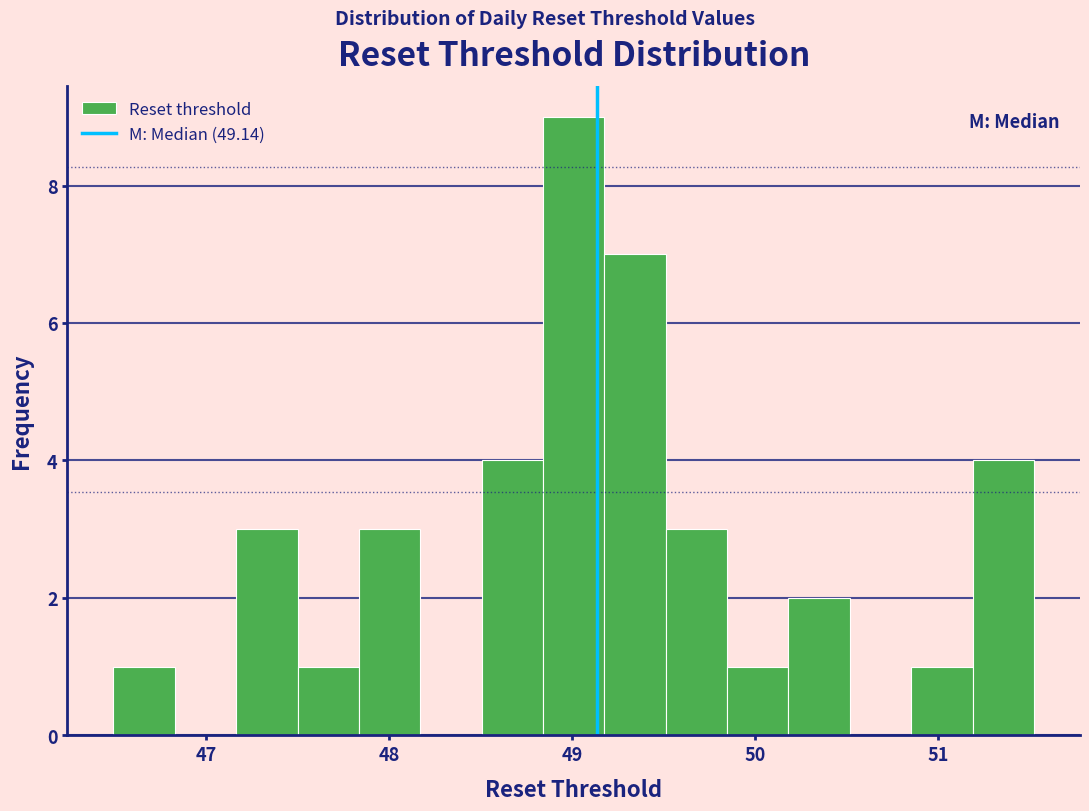

Read against the x-axis, roughly where is the centre of the tallest bar?

49.0